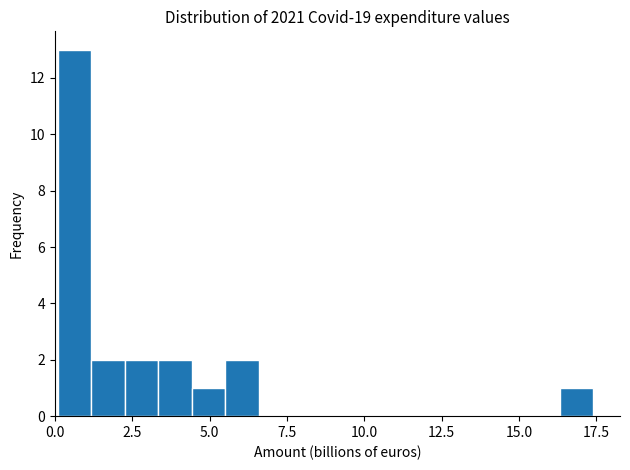

Around what value on the x-axis is the tallest bar? Give the approximate position of its centre, as read against the axis.

0.5